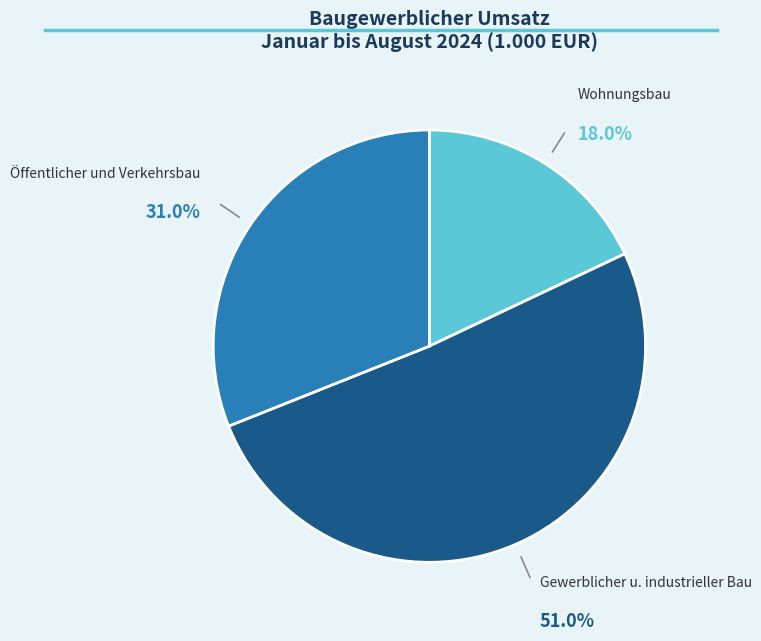

Is there a majority slice in this chart?

Yes